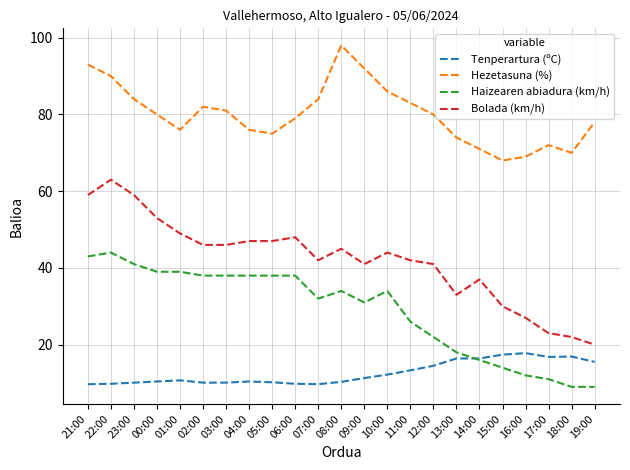

Where is the first local maximum for Haizearen abiadura (km/h)?

22:00